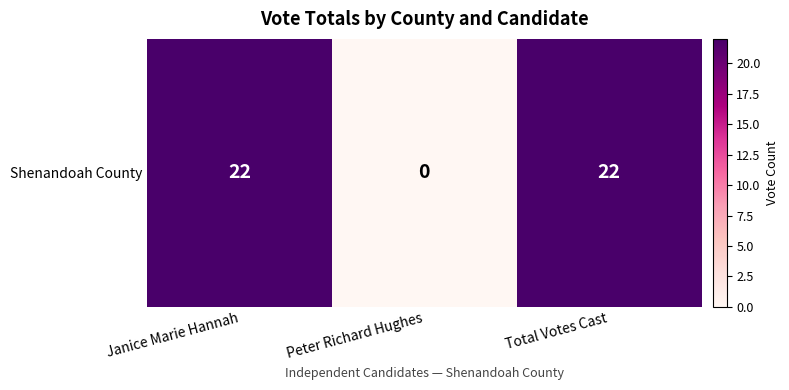

At which category does the chart reach its peak across all series?

Janice Marie Hannah